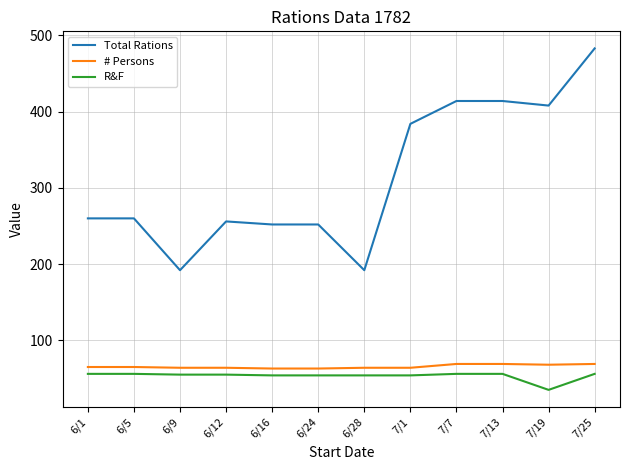

How many lines are shown in the chart?

3